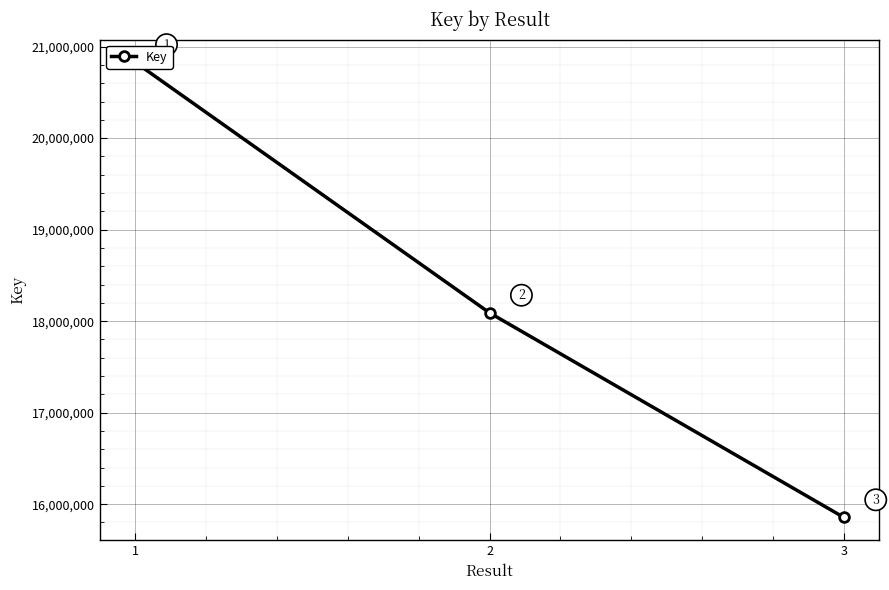

How many lines are shown in the chart?

1